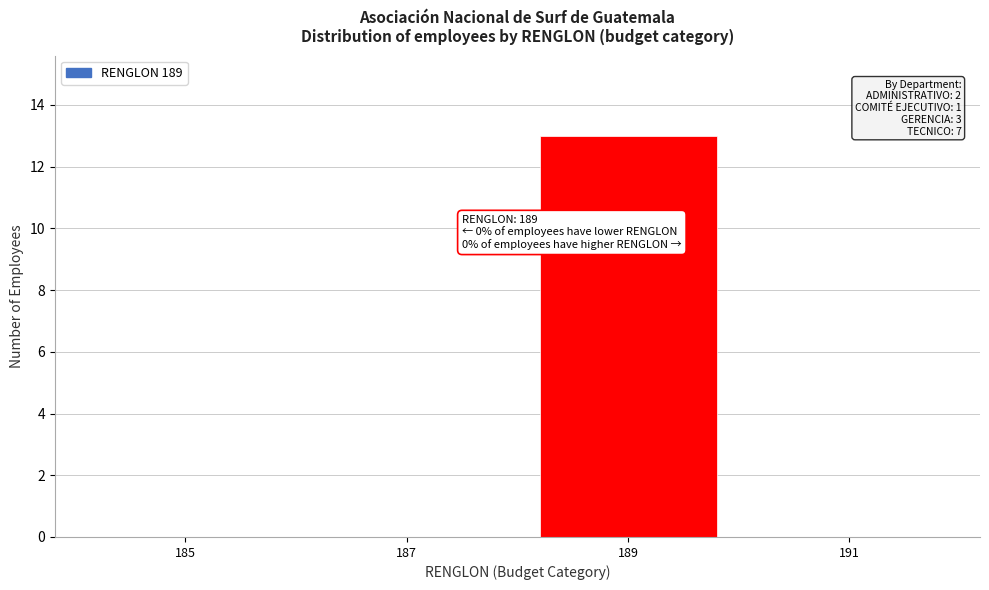

Reading left to right, list all the values displayed in this chart.

185=0	187=0	189=13	191=0